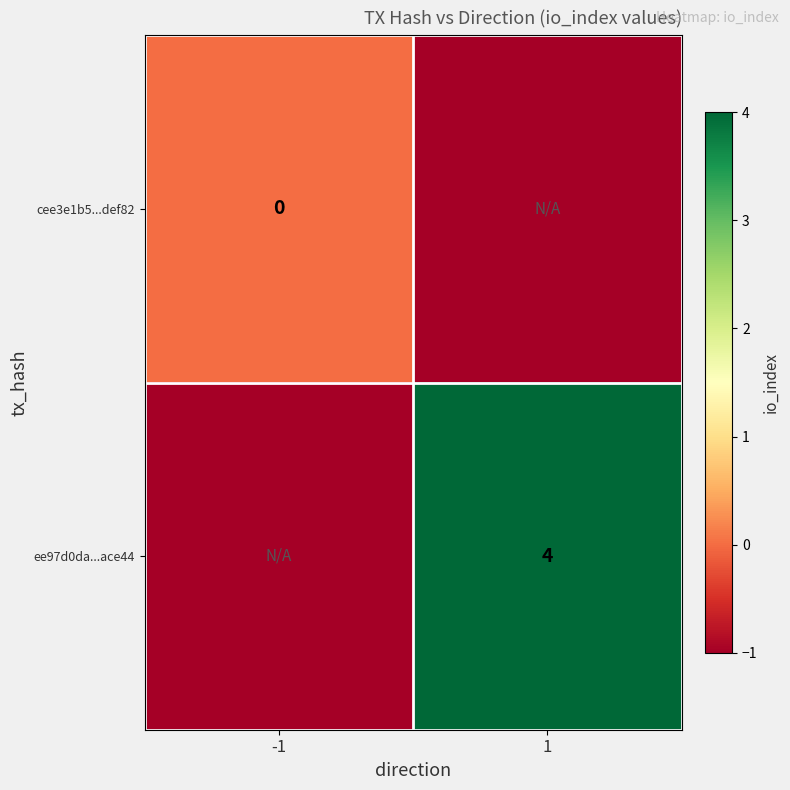

True or false: ee97d0da...ace44 has a value of -1 at -1.

False